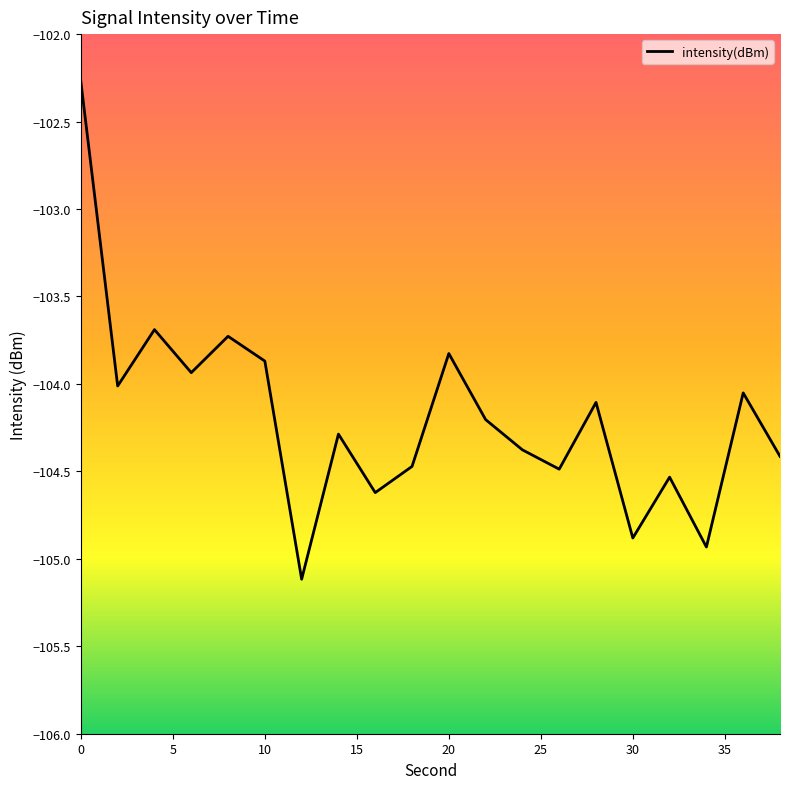

What is the difference between the maximum and minimum values?

2.8